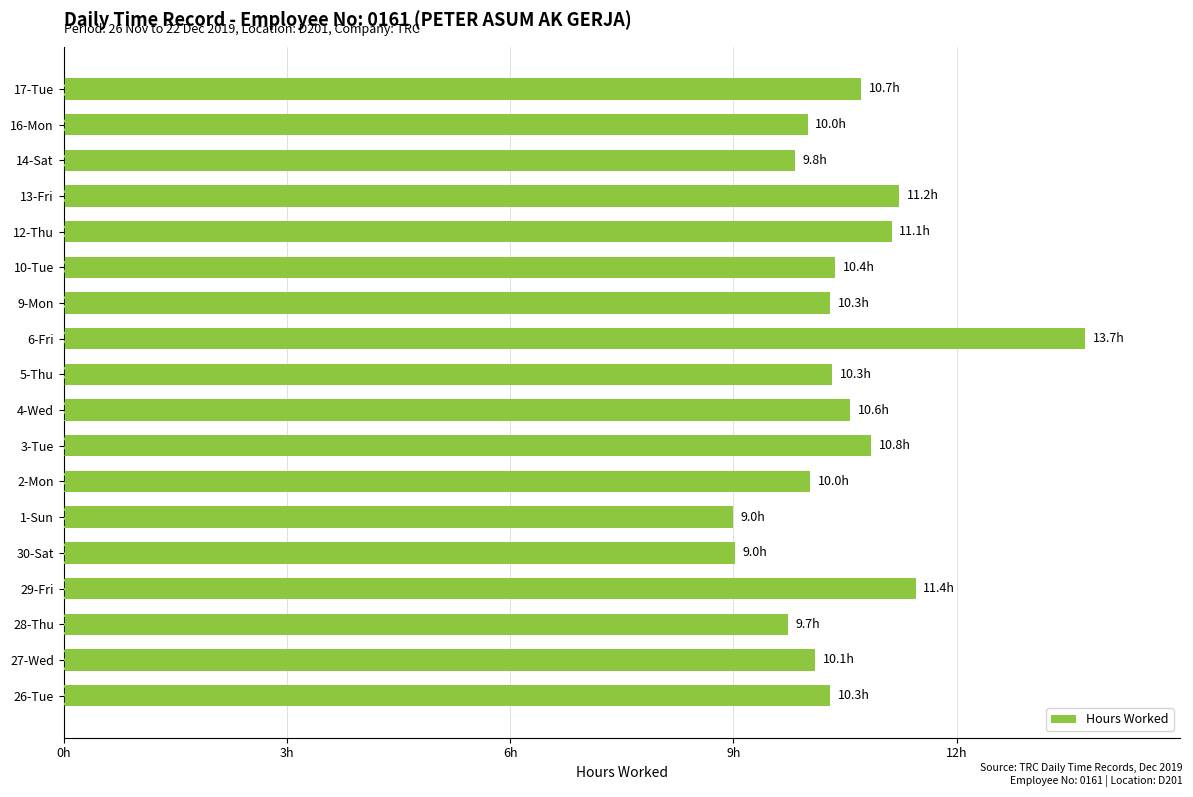

Does the chart contain any negative values?

No